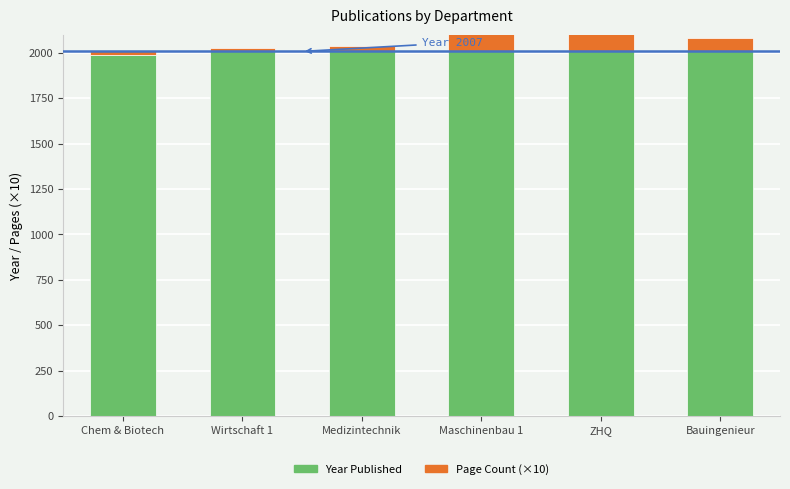

Between Wirtschaft 1 and ZHQ, which series saw the biggest shift?

Page Count (×10)